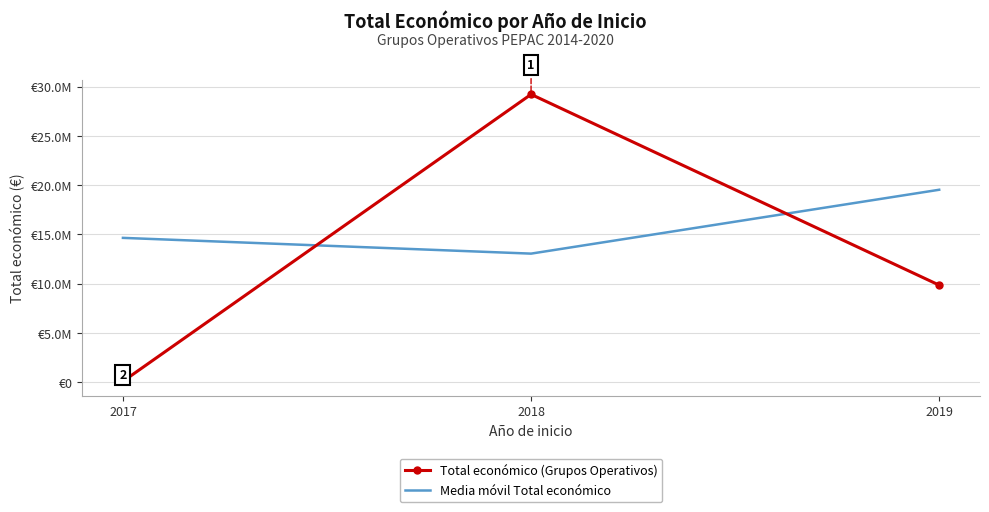

What is the value of the Media móvil Total económico point at the 1st from the left?

14649763.5